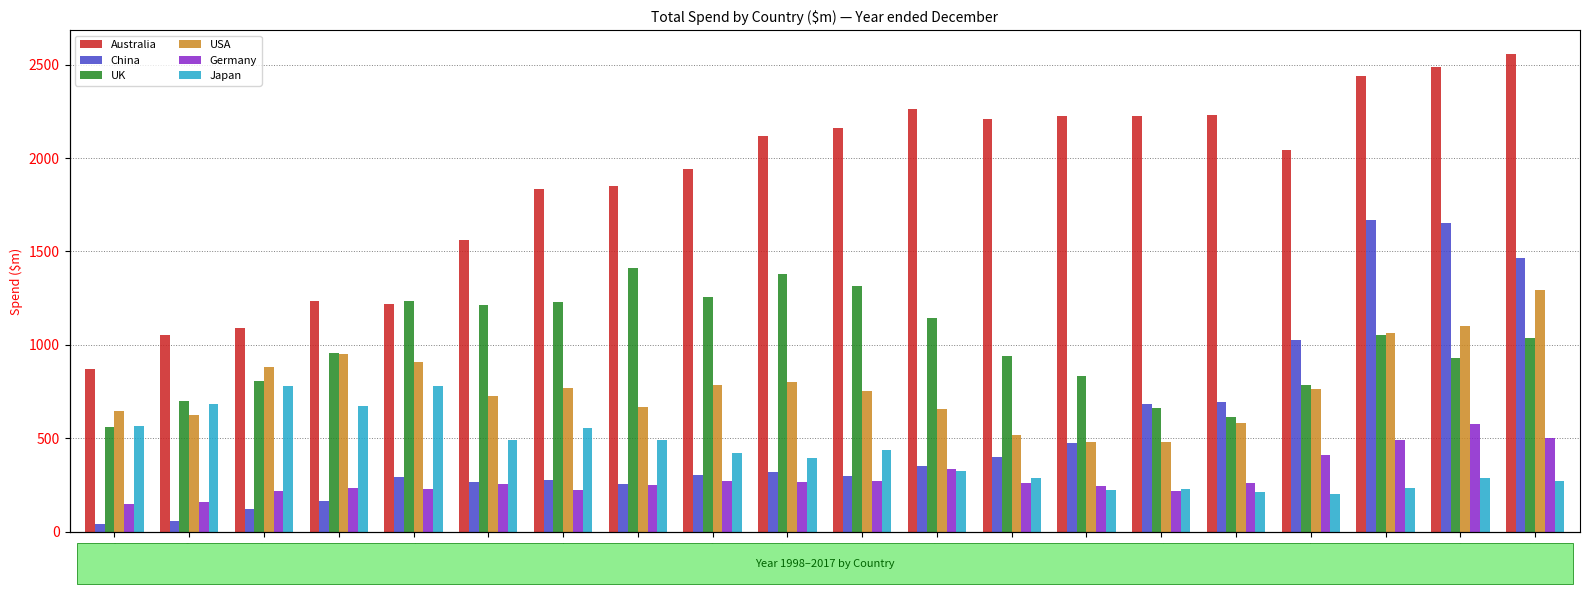

At how many categories does at least one series exceed 2475?

2